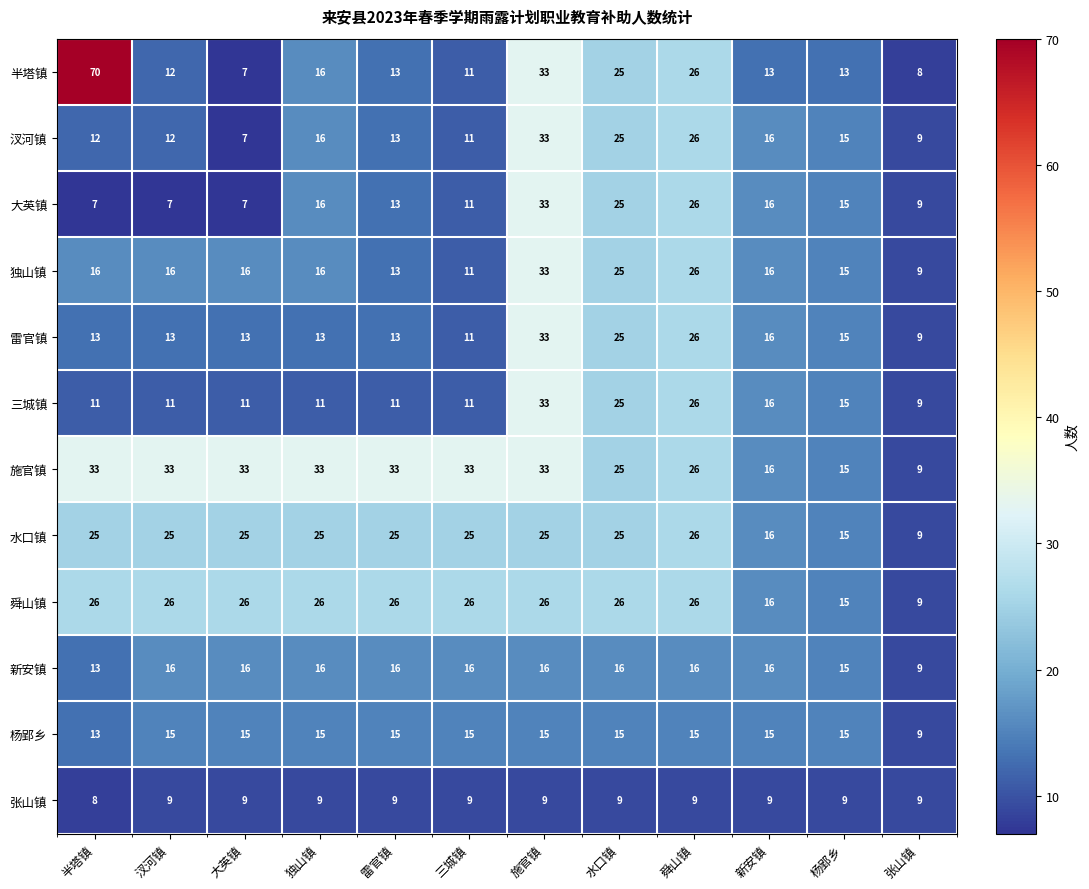

What is the smallest value displayed?

7